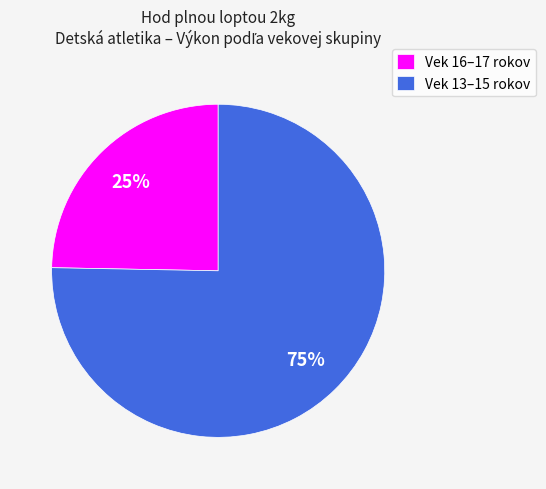

What is the ratio of the value at Vek 13–15 rokov to the value at Vek 16–17 rokov?

3.0